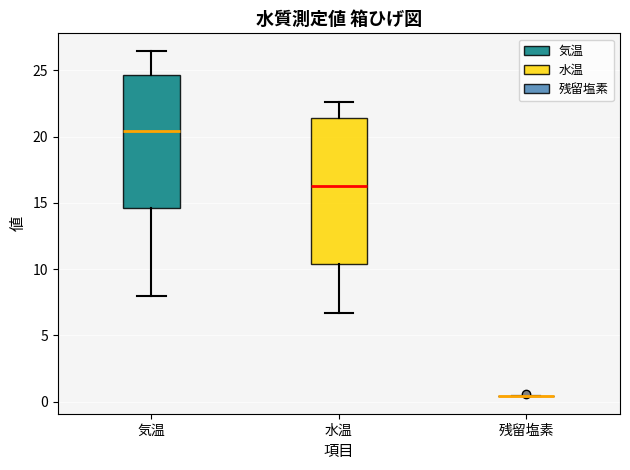

Which box is the tallest, from its lower edge to its upper edge?

水温